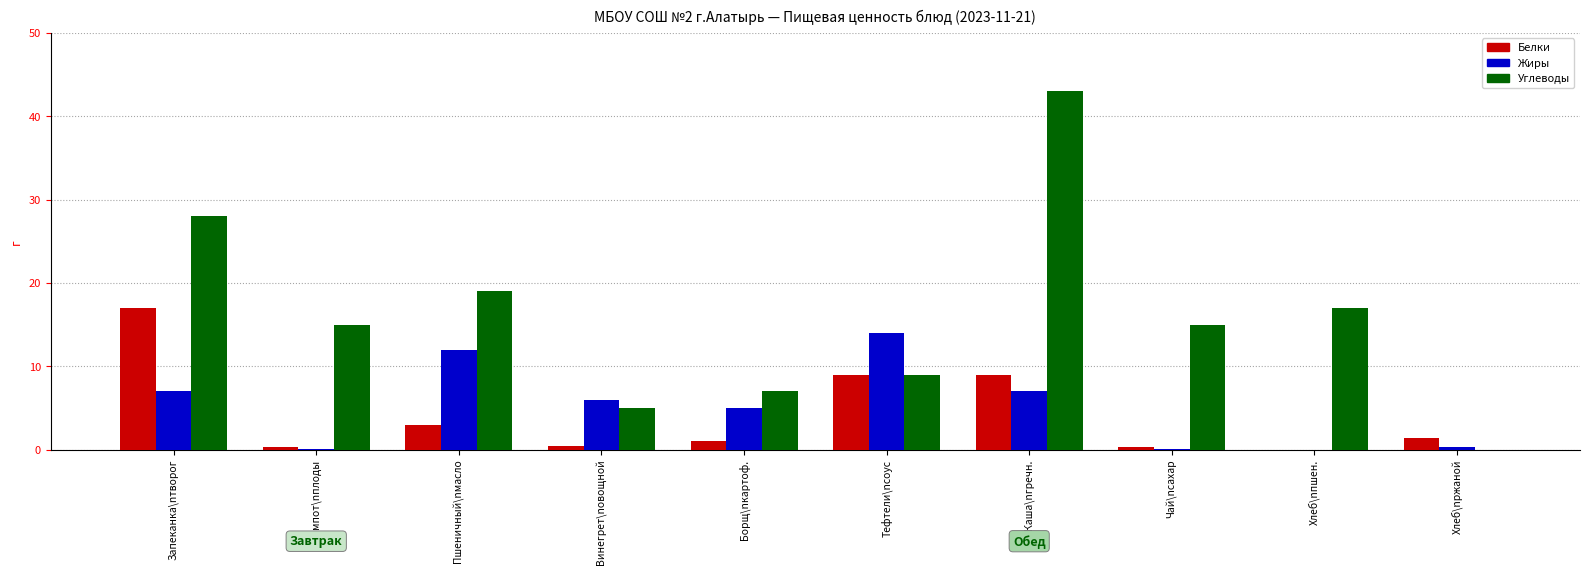

What is the sum of all Белки values?

41.4